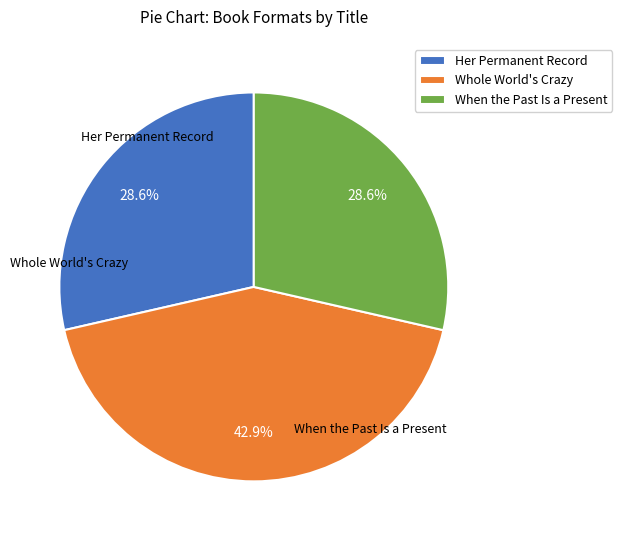

True or false: Her Permanent Record accounts for 41% of the total.

False